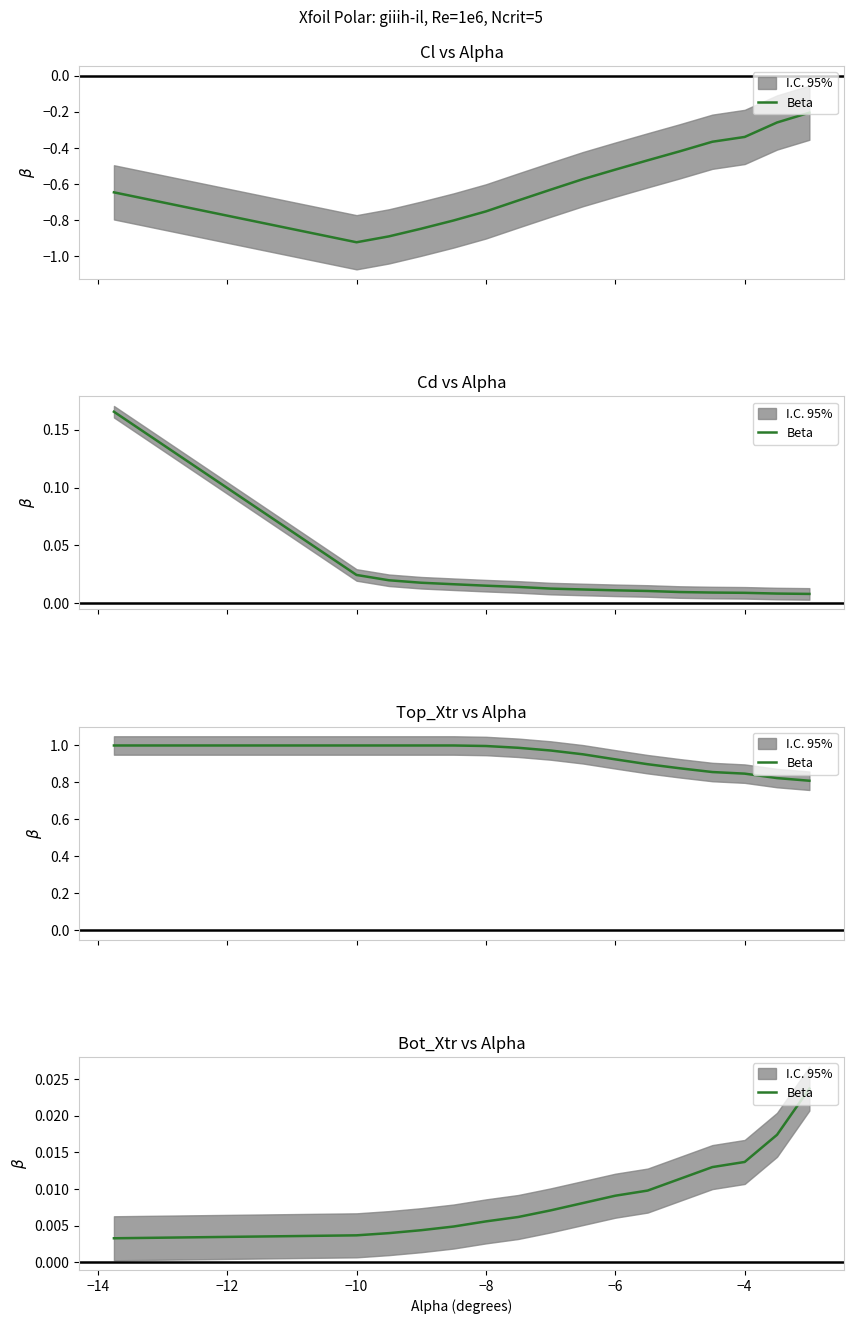

The chart shows a value of 0.0 at −8. True or false?

True